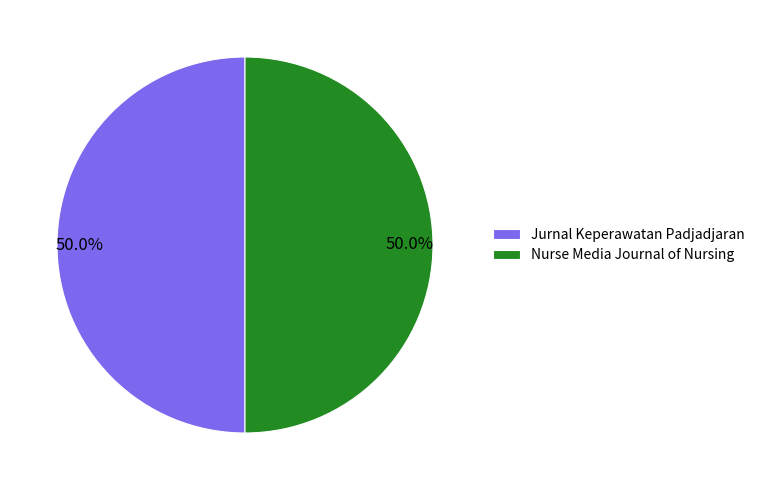

Combined, what portion of the pie is Nurse Media Journal of Nursing and Jurnal Keperawatan Padjadjaran?

100.0%